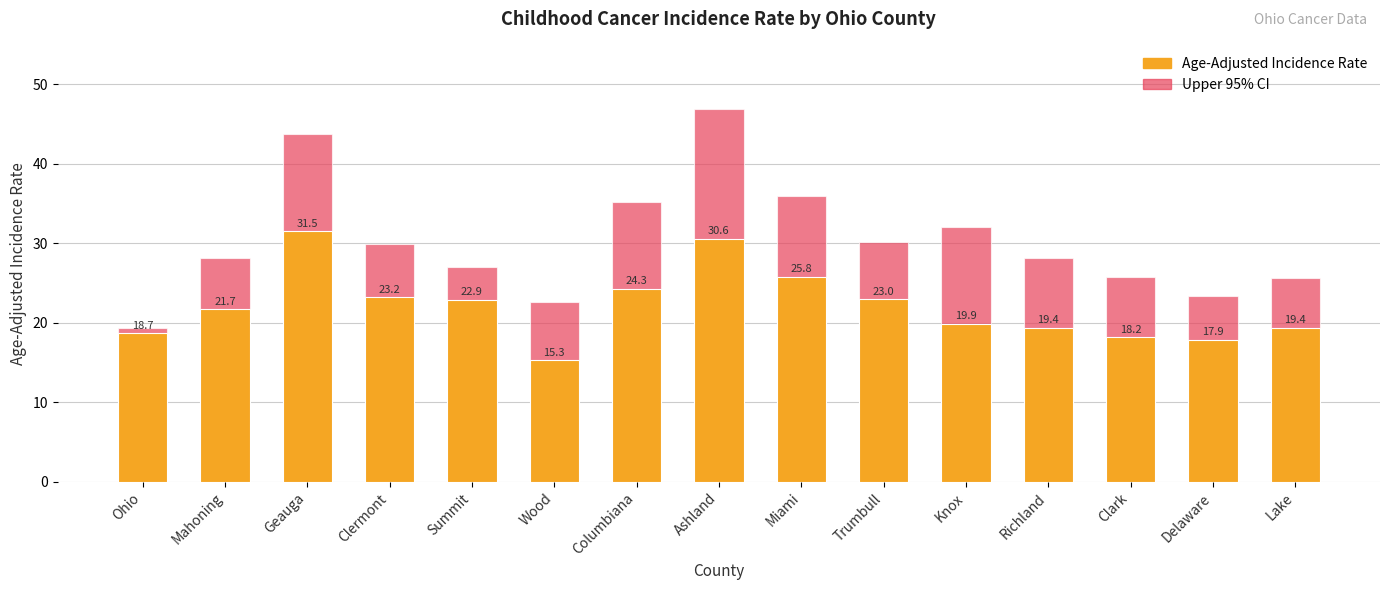

At how many categories does at least one series exceed 26?

10